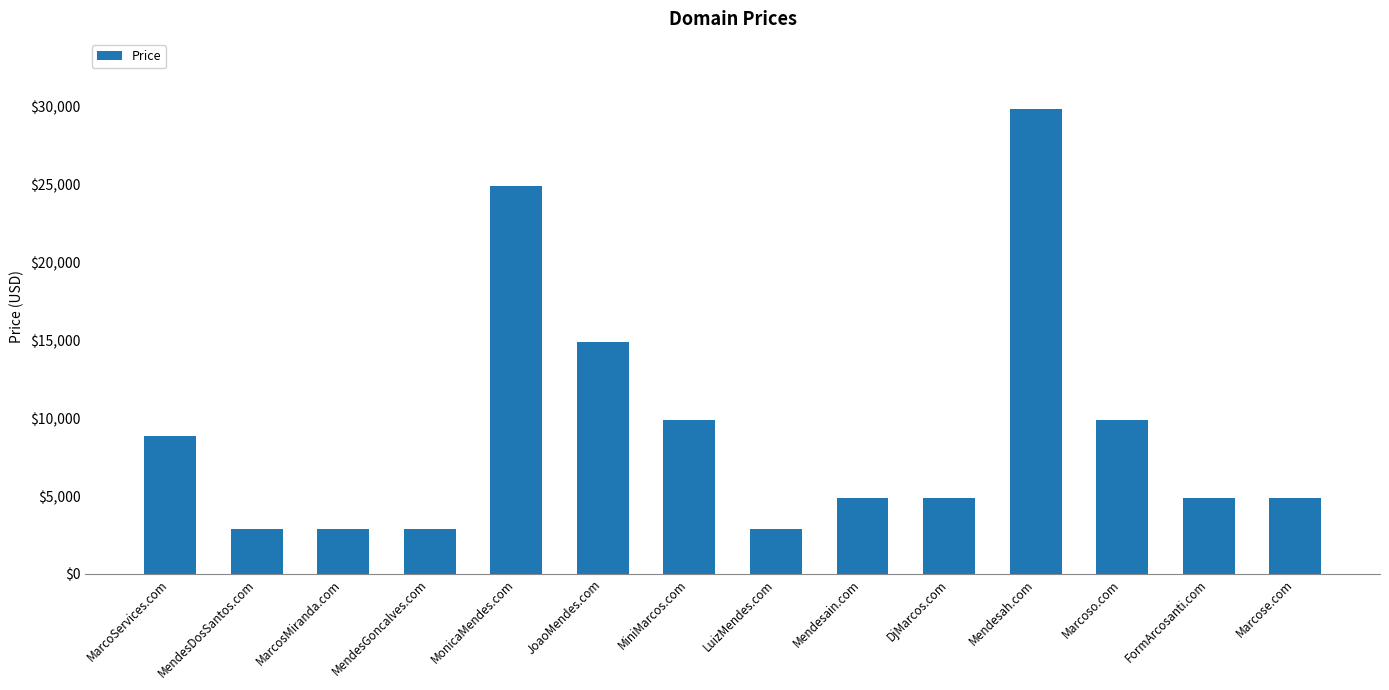

At which label is the value closest to 16388?

JoaoMendes.com